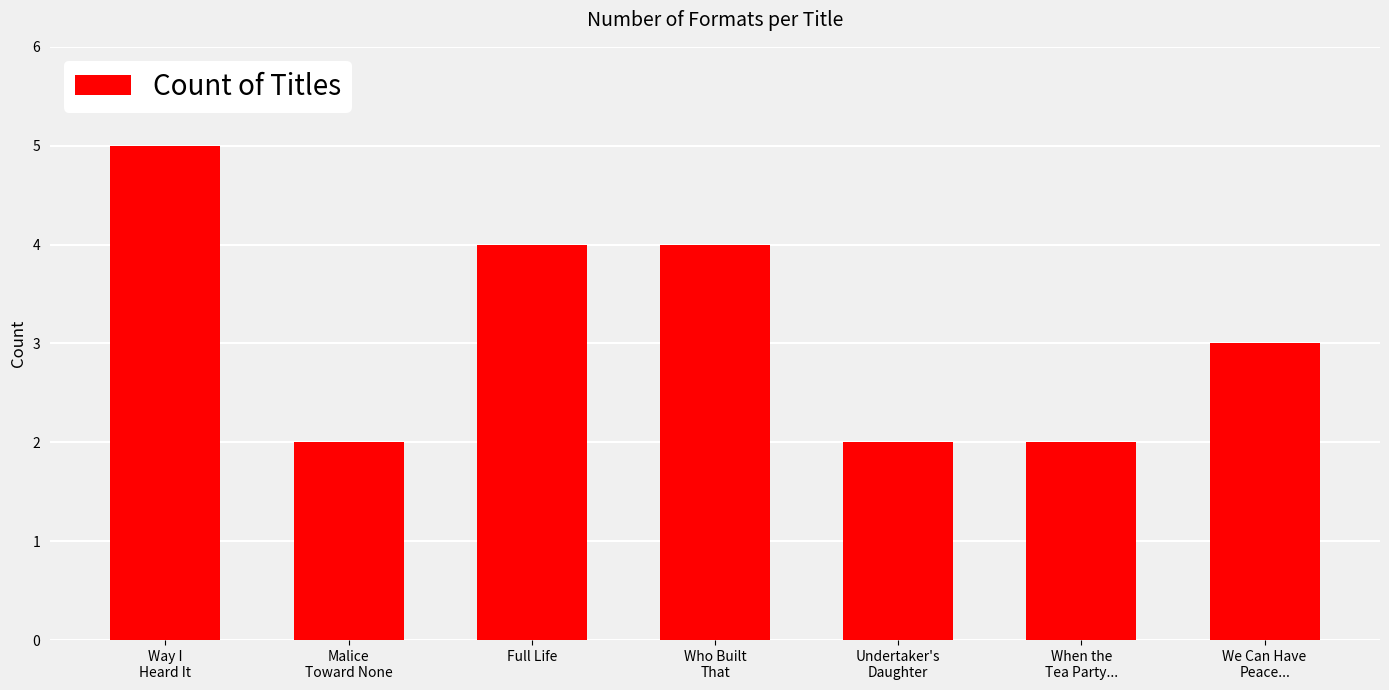

What position from the right is Way I
Heard It?

7